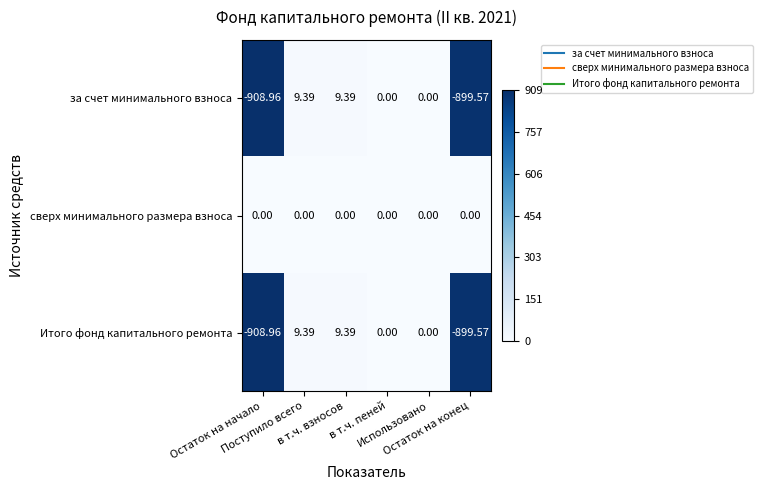

What is the maximum value shown in the chart?

9.4